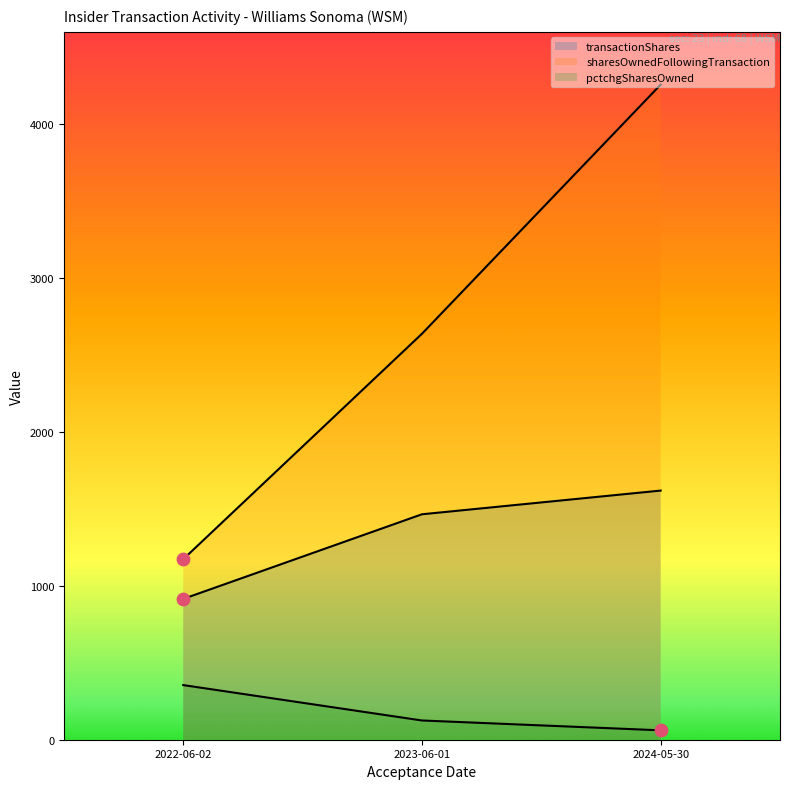

Which series reaches the minimum Y coordinate?

pctchgSharesOwned